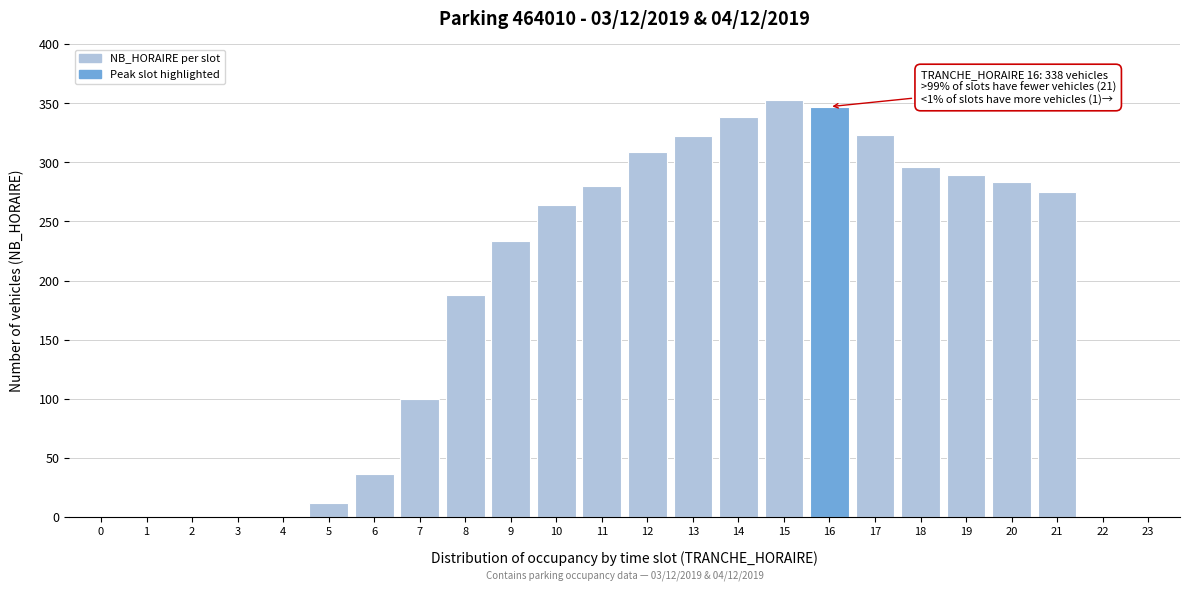

What is the maximum value shown in the chart?

353